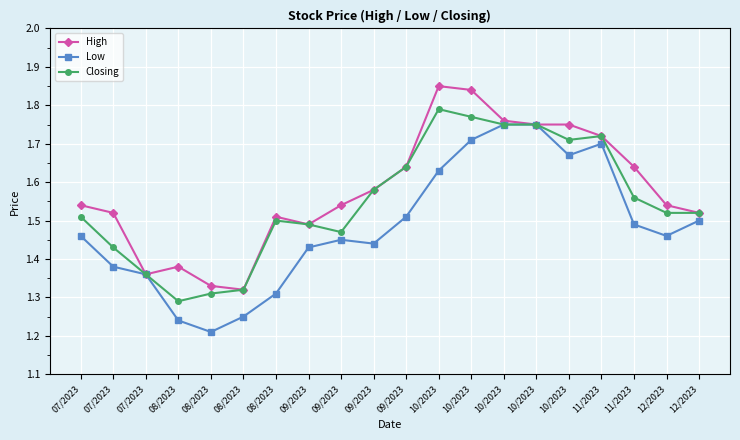

Rank the series at 10/2023 from lowest to highest value.

Low, Closing, High